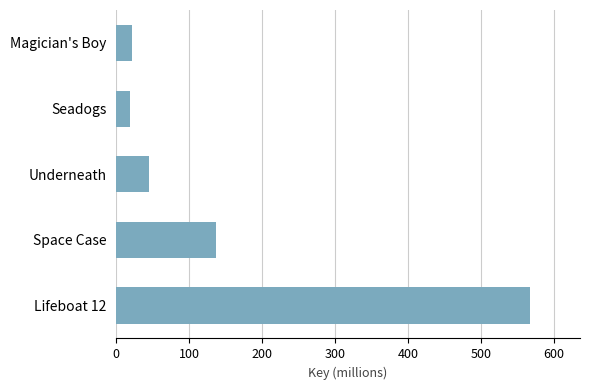

What is the minimum value shown in the chart?

19.1